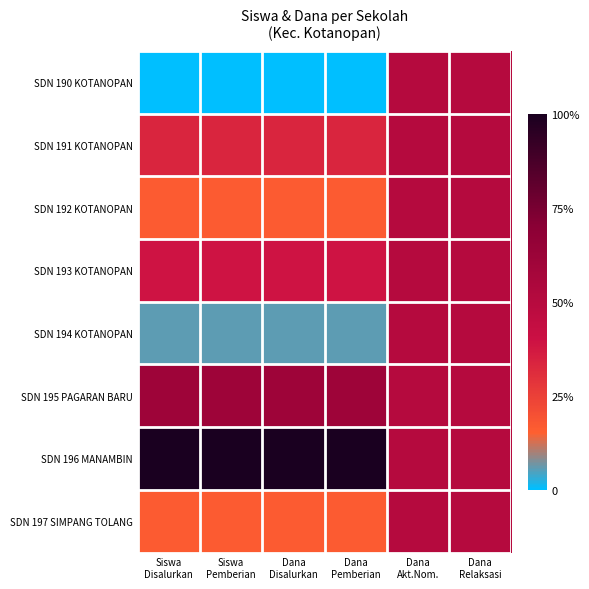

What is the total value across all series at Dana
Relaksasi?

4.0